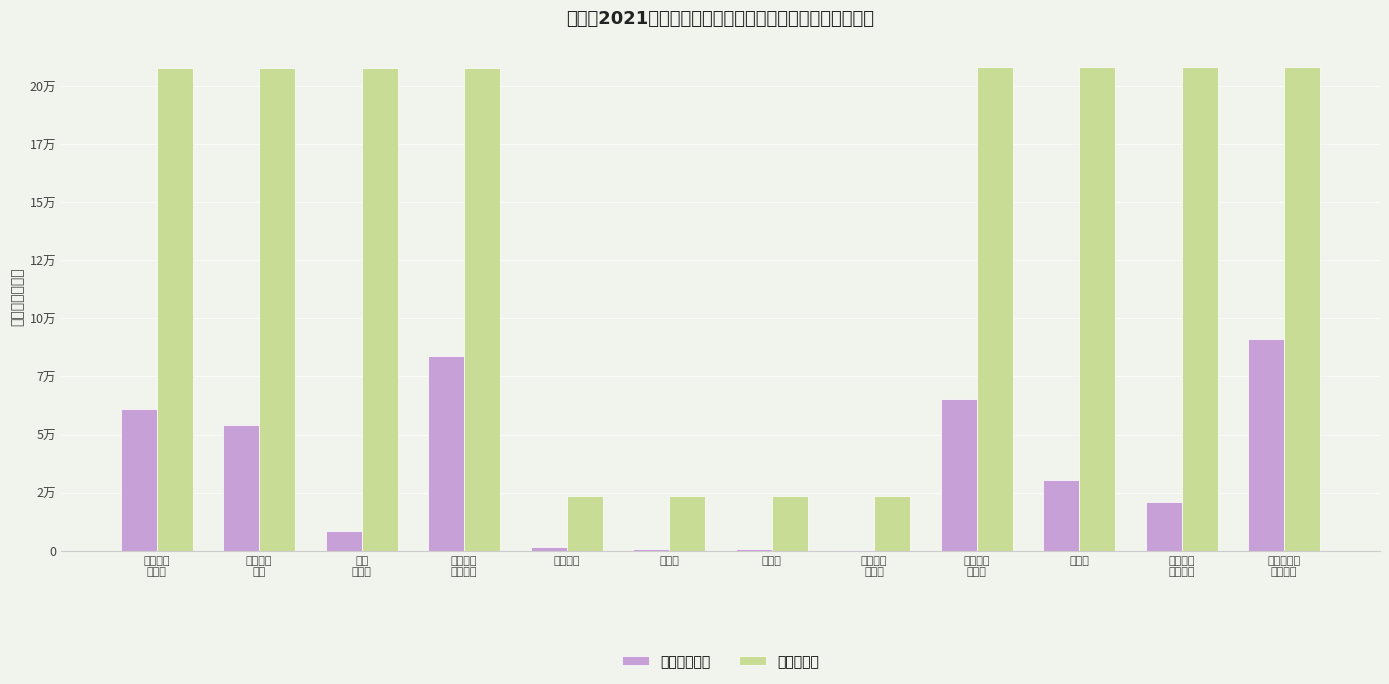

True or false: 小计预算数 has a value of 68973 at 其他工资
福利支出.

False